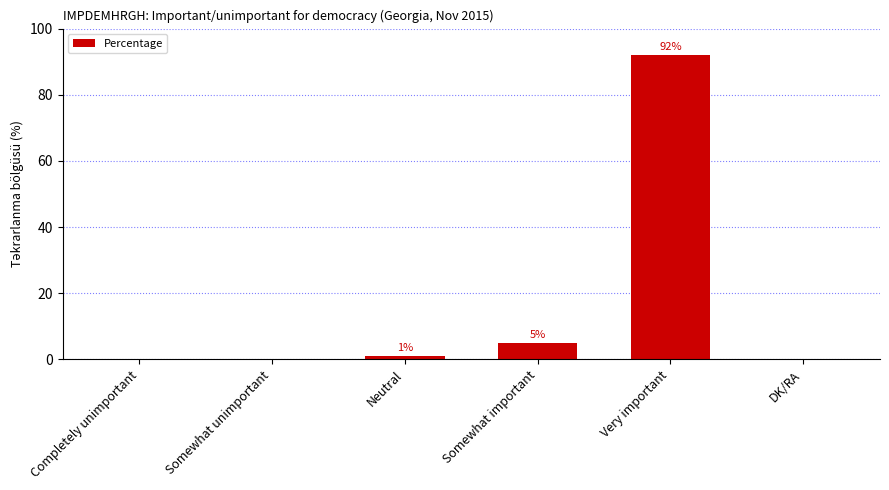

What is the sum of all values?

98